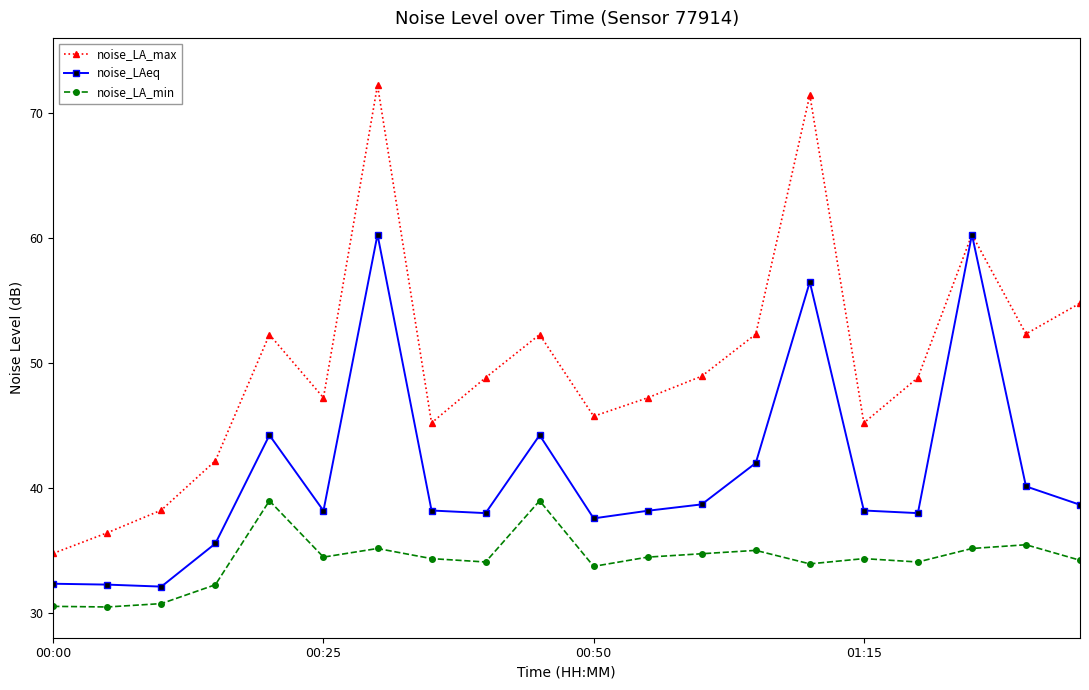

Rank the series by their maximum value, from highest to lowest.

noise_LA_max, noise_LAeq, noise_LA_min